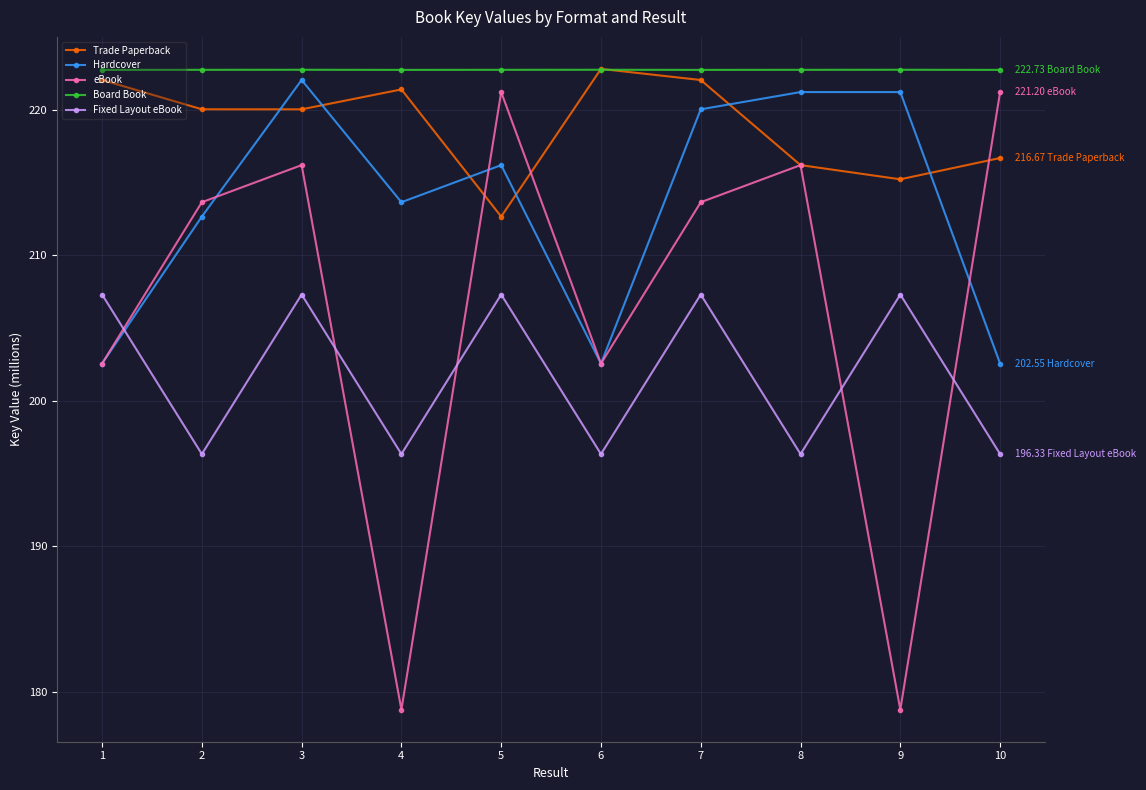

What is the spread (max minus min) of values at 1?

20.2